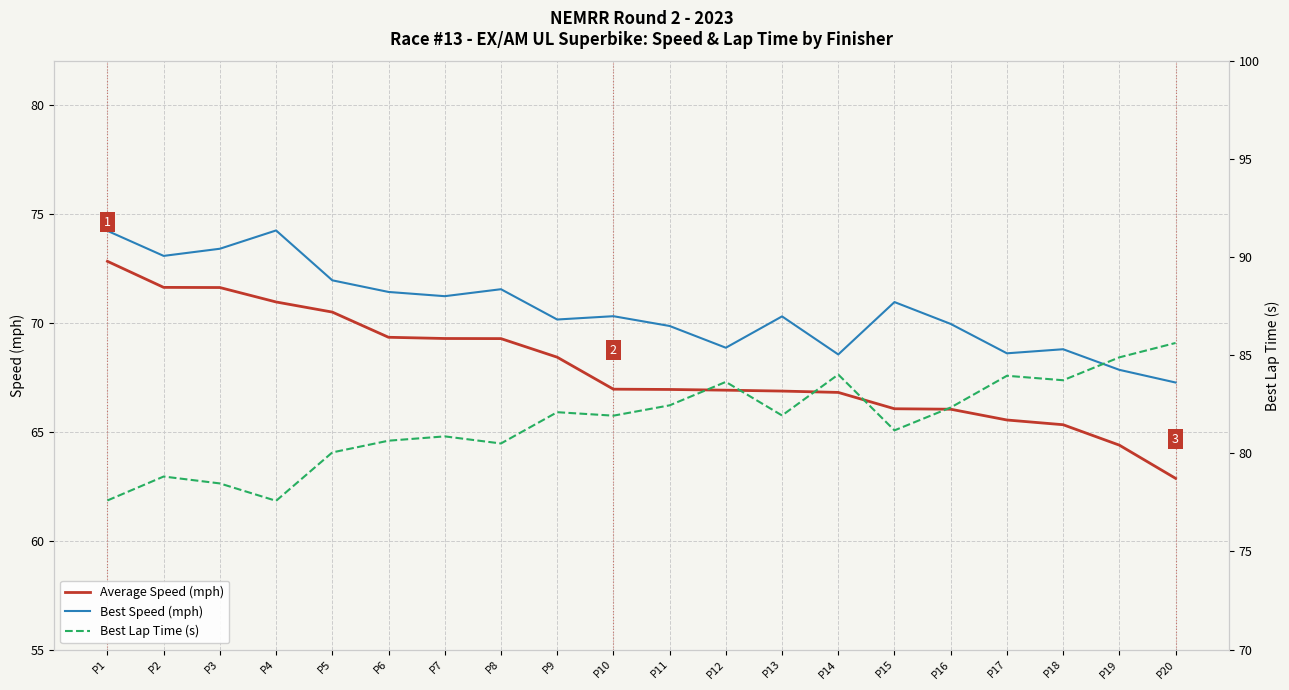

How many values in the Best Speed (mph) series are below 70?

8